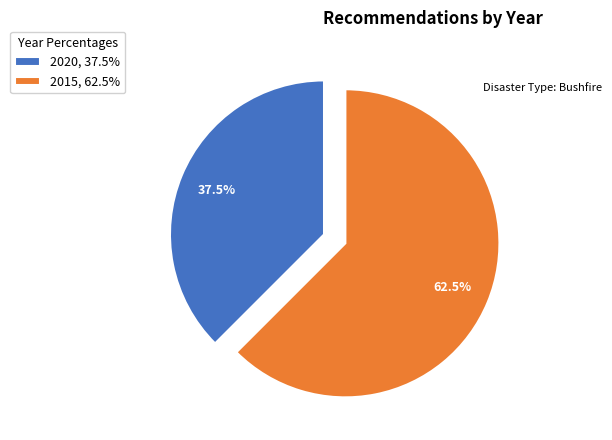

Which category has the smallest portion of the pie?

2020, 37.5%